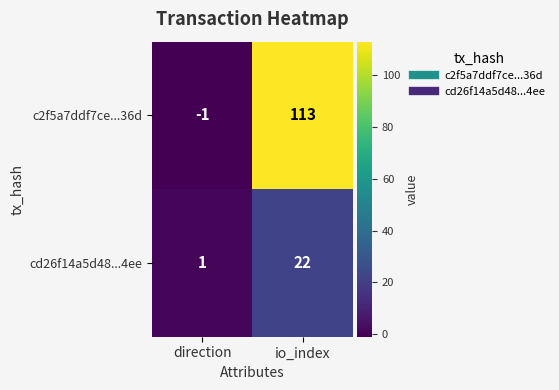

True or false: cd26f14a5d48...4ee has a value of 1 at direction.

True